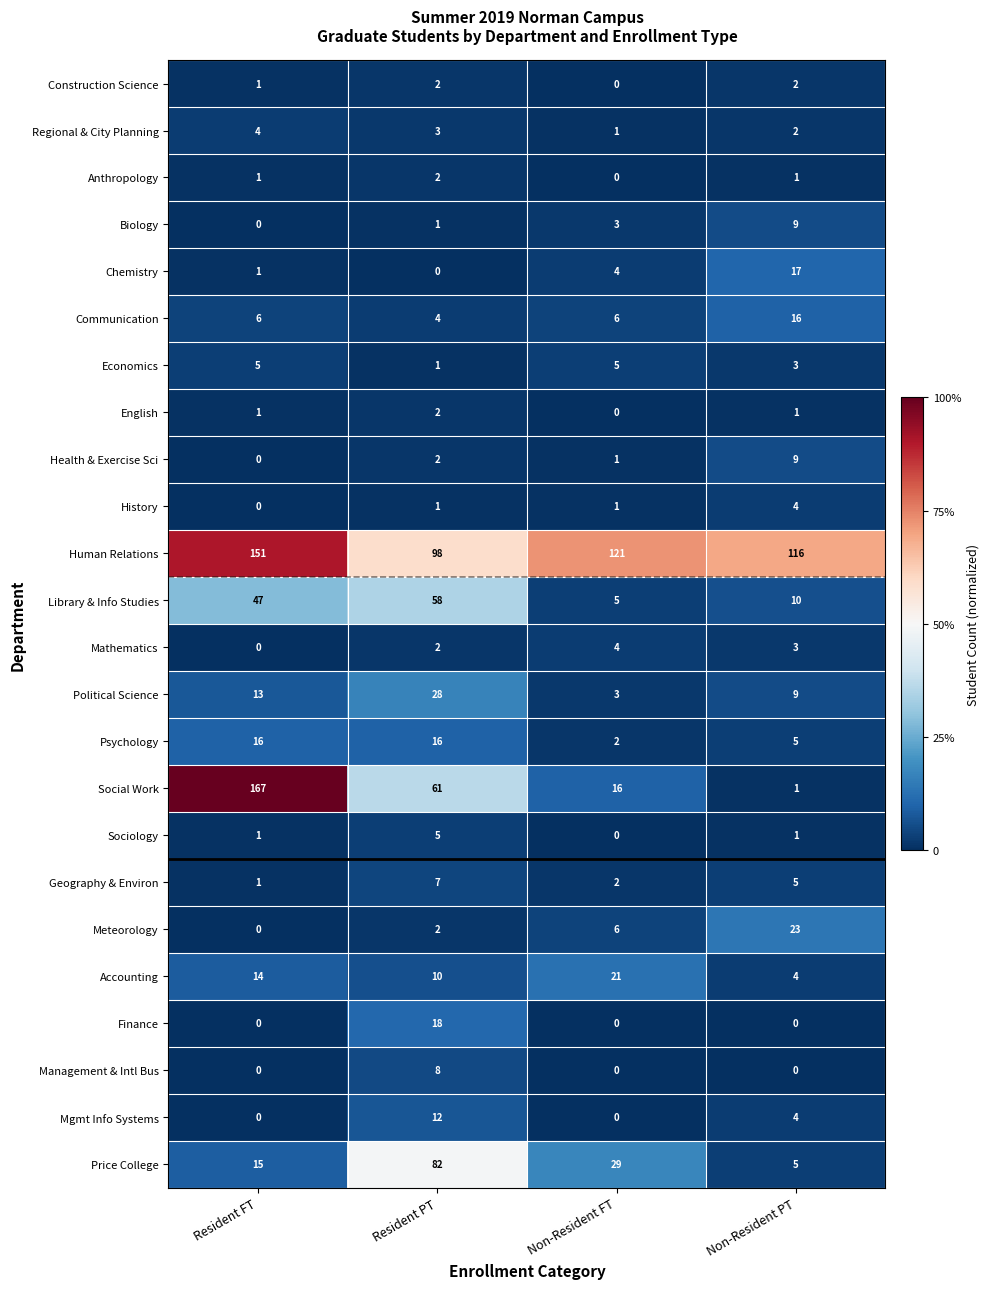

Which category has the highest value in the Accounting series?

Non-Resident FT